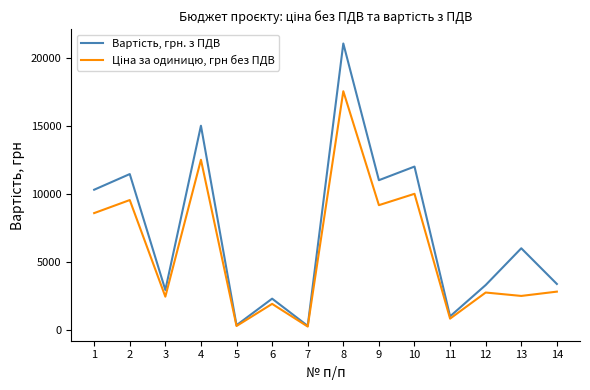

At which category is the sum across all series the highest?

8